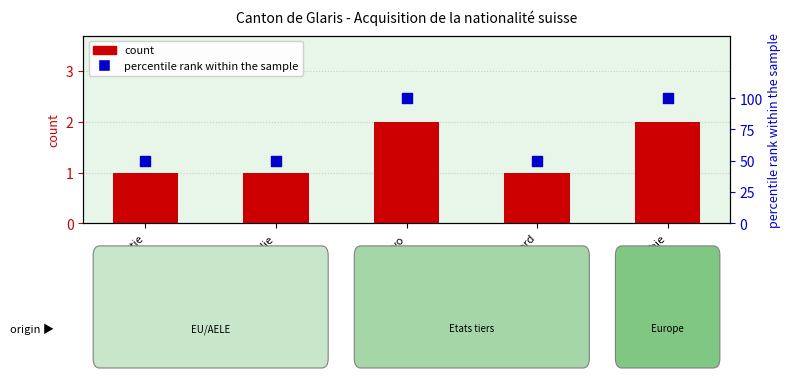

What are all the series names shown in the legend?

count, percentile rank within the sample